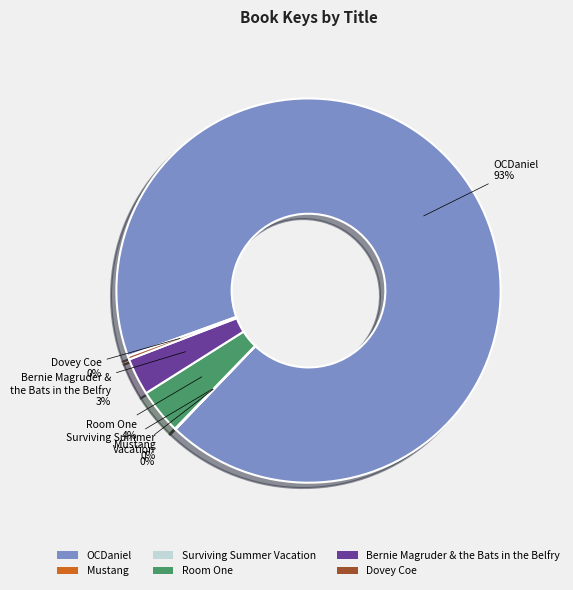

Which has a higher value, Room One or Bernie Magruder & the Bats in the Belfry?

Room One